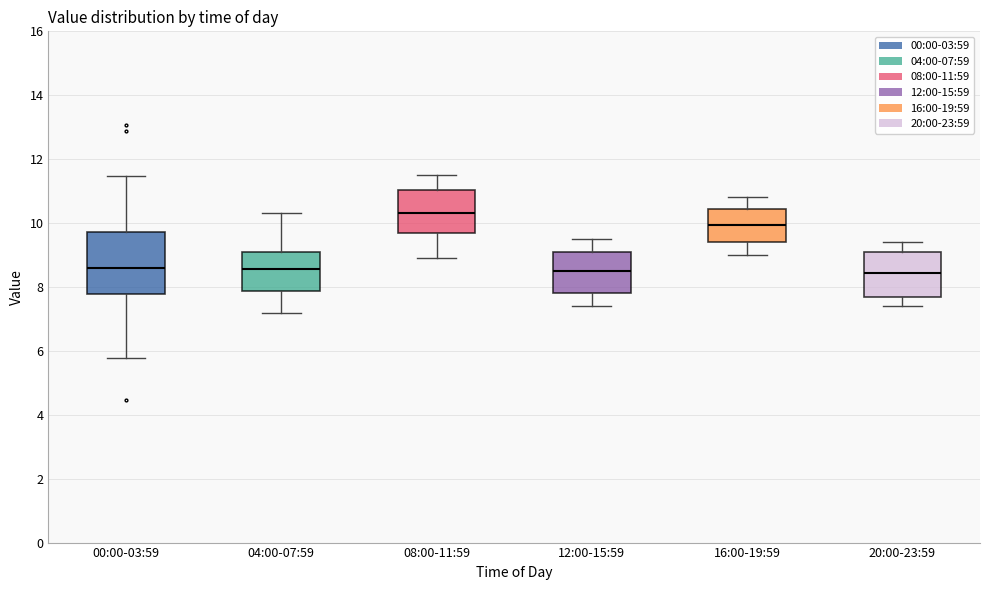

Where does the median line of the box for 20:00-23:59 sit on the y-axis? The values are not printed on the chart, so give them approximately, as read against the axis.

8.4